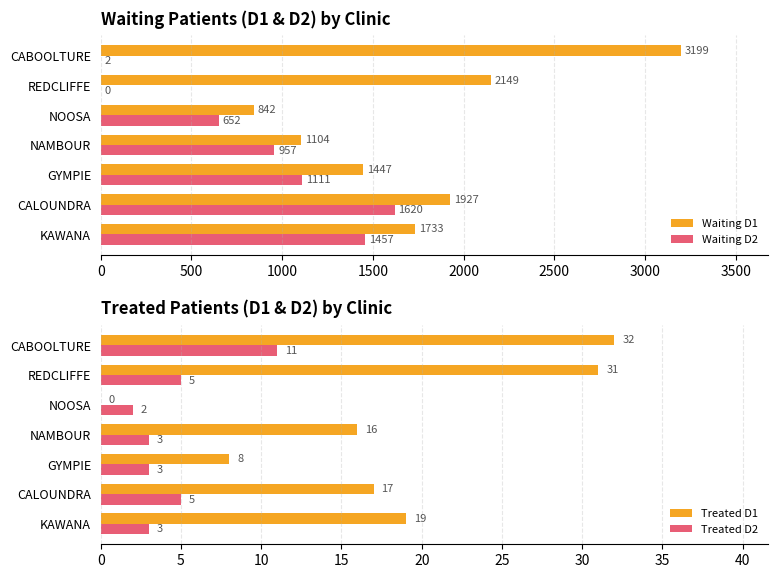

What is the sum of all Waiting D2 values?

5799